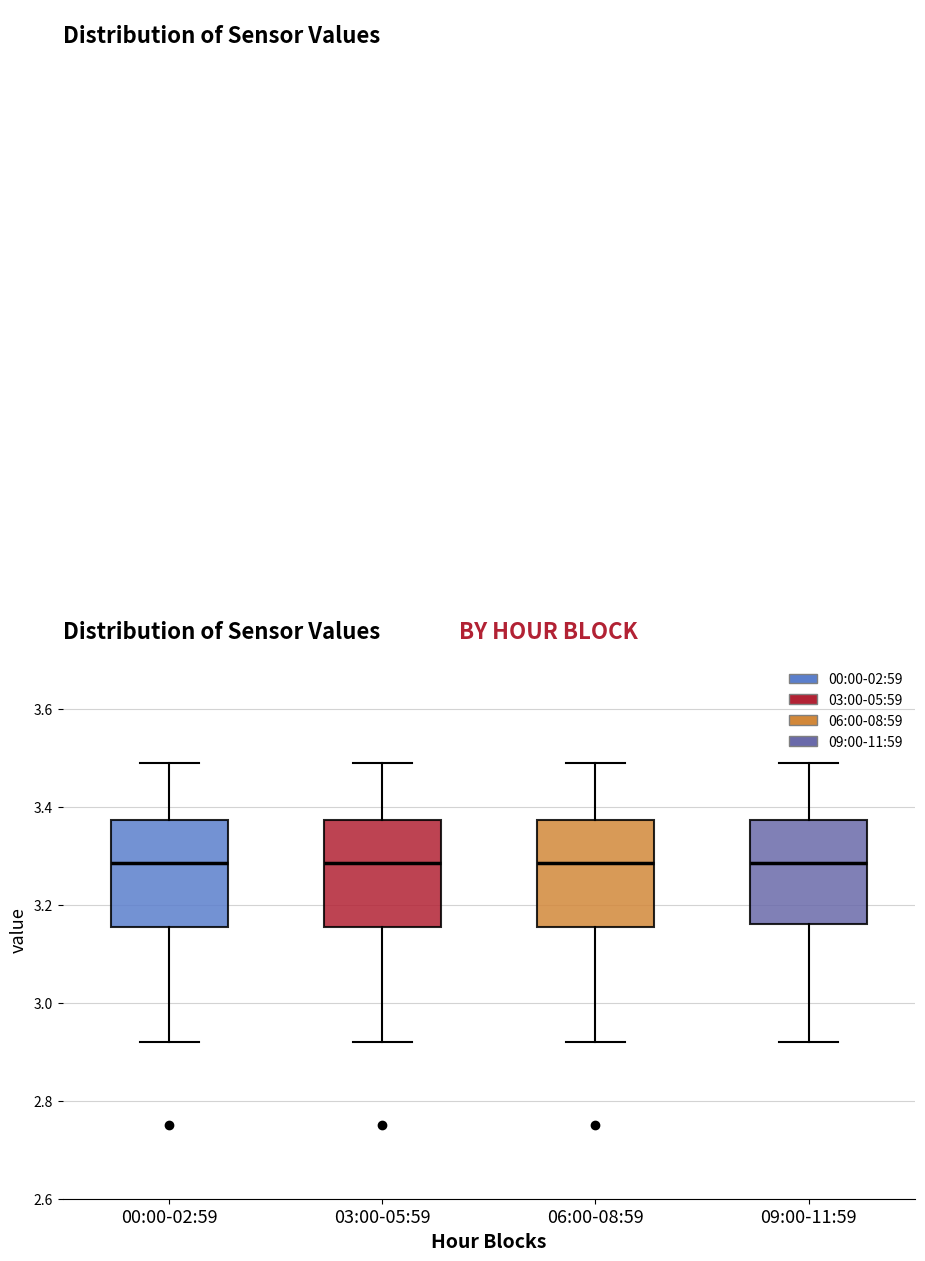

Where does the upper whisker of the box for 09:00-11:59 end on the y-axis? The values are not printed on the chart, so give them approximately, as read against the axis.

3.50